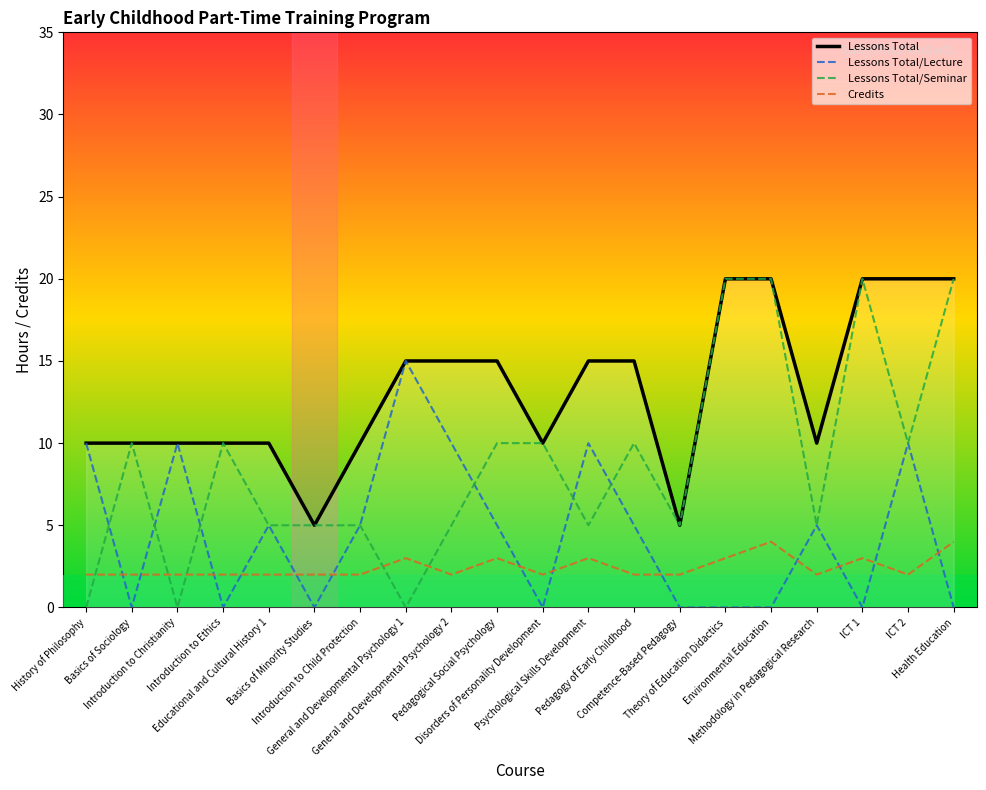

Reading right to left, what are all the values shown in this chart?

Lessons Total: 20	20	20	10	20	20	5	15	15	10	15	15	15	10	5	10	10	10	10	10
Lessons Total/Lecture: 0	10	0	5	0	0	0	5	10	0	5	10	15	5	0	5	0	10	0	10
Lessons Total/Seminar: 20	10	20	5	20	20	5	10	5	10	10	5	0	5	5	5	10	0	10	0
Credits: 4	2	3	2	4	3	2	2	3	2	3	2	3	2	2	2	2	2	2	2